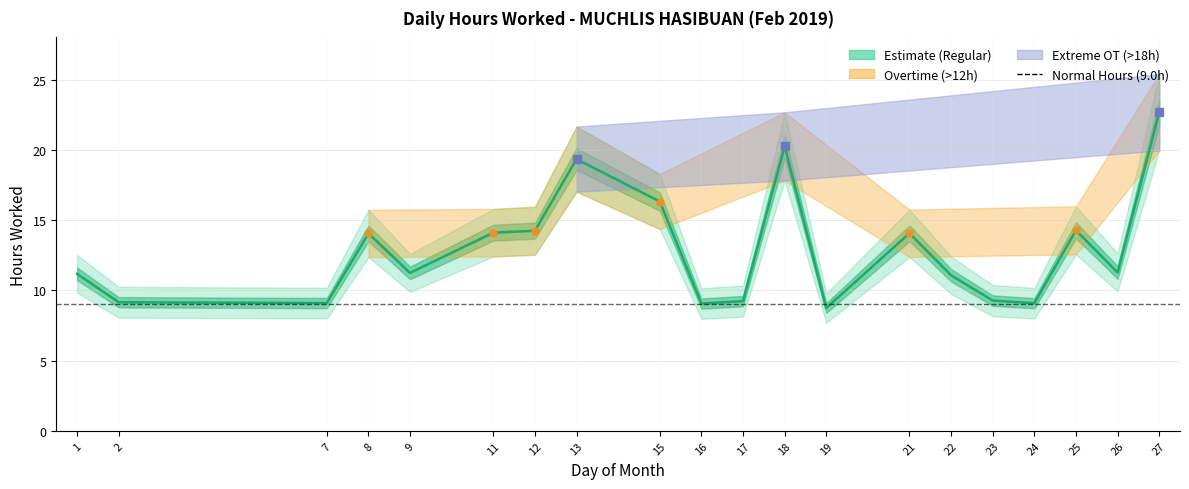

Rank the categories by value from highest to lowest.

27, 18, 13, 15, 25, 12, 11, 21, 8, 26, 9, 1, 22, 23, 17, 2, 7, 24, 16, 19